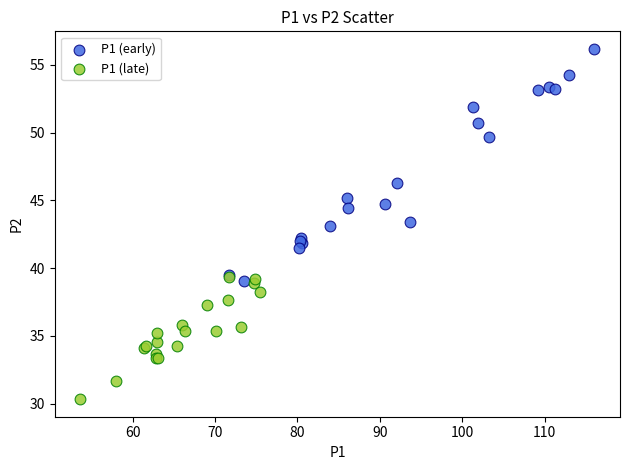

What are all the series names shown in the legend?

P1 (early), P1 (late)